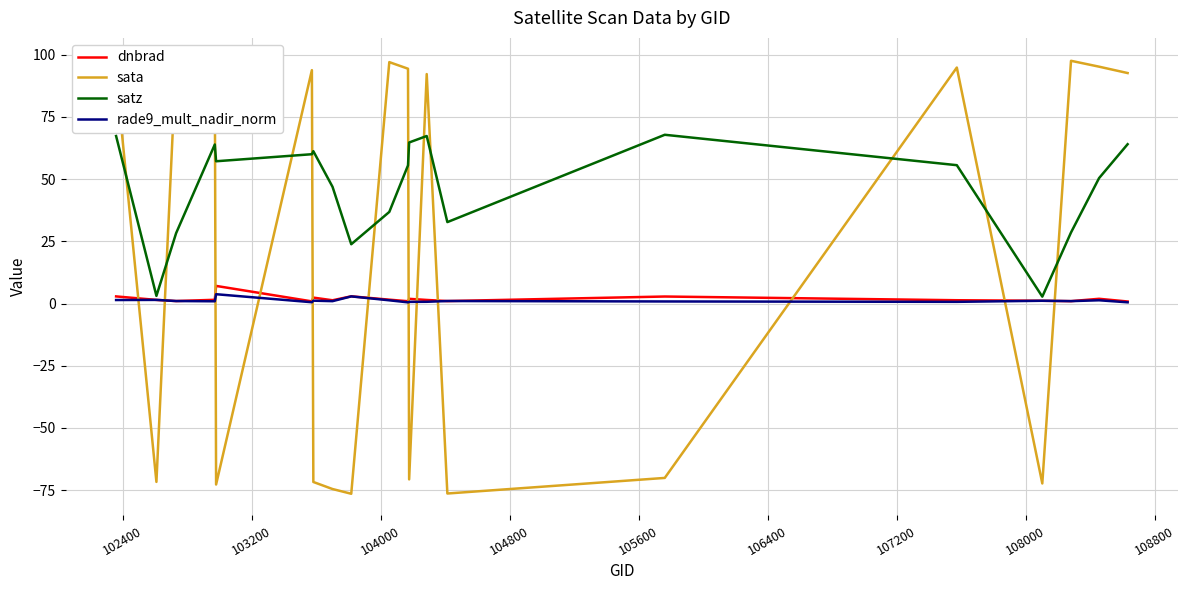

What is the difference between the maximum and second lowest values in the sata series?

174.4